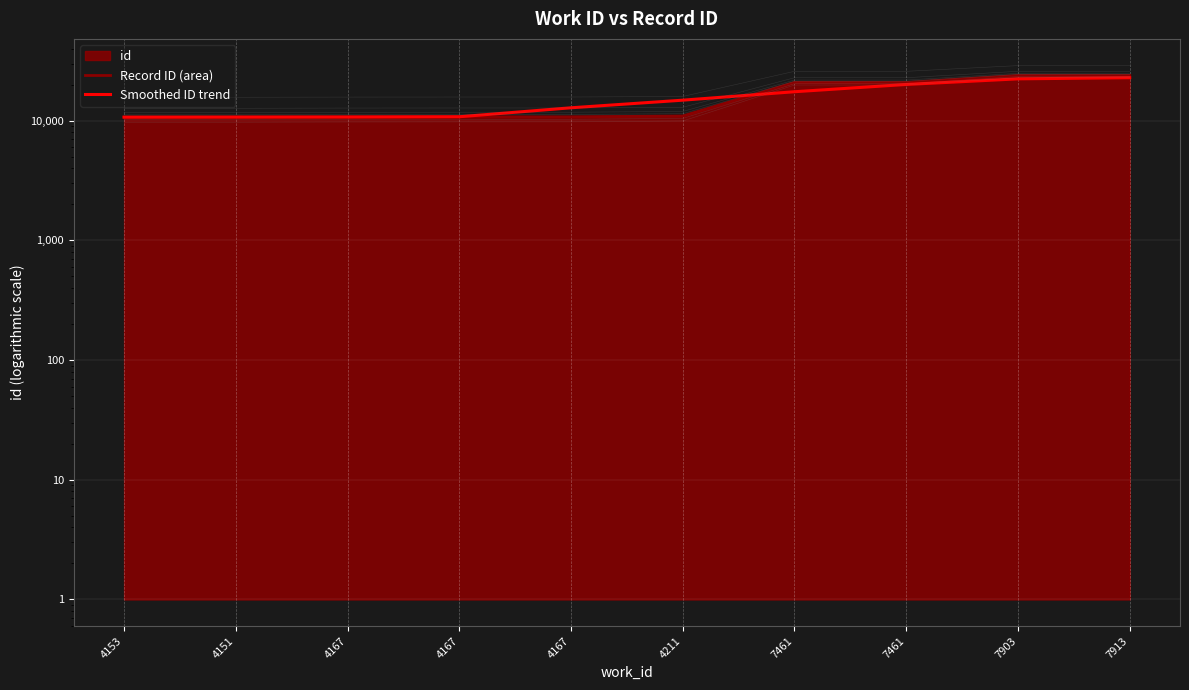

What is the sum of the Record ID (area) values at 7913 and 4153?

34595.0